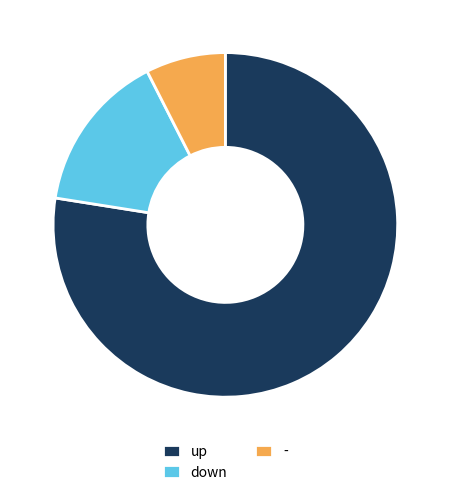

Do up and down together represent more than half of the pie?

Yes